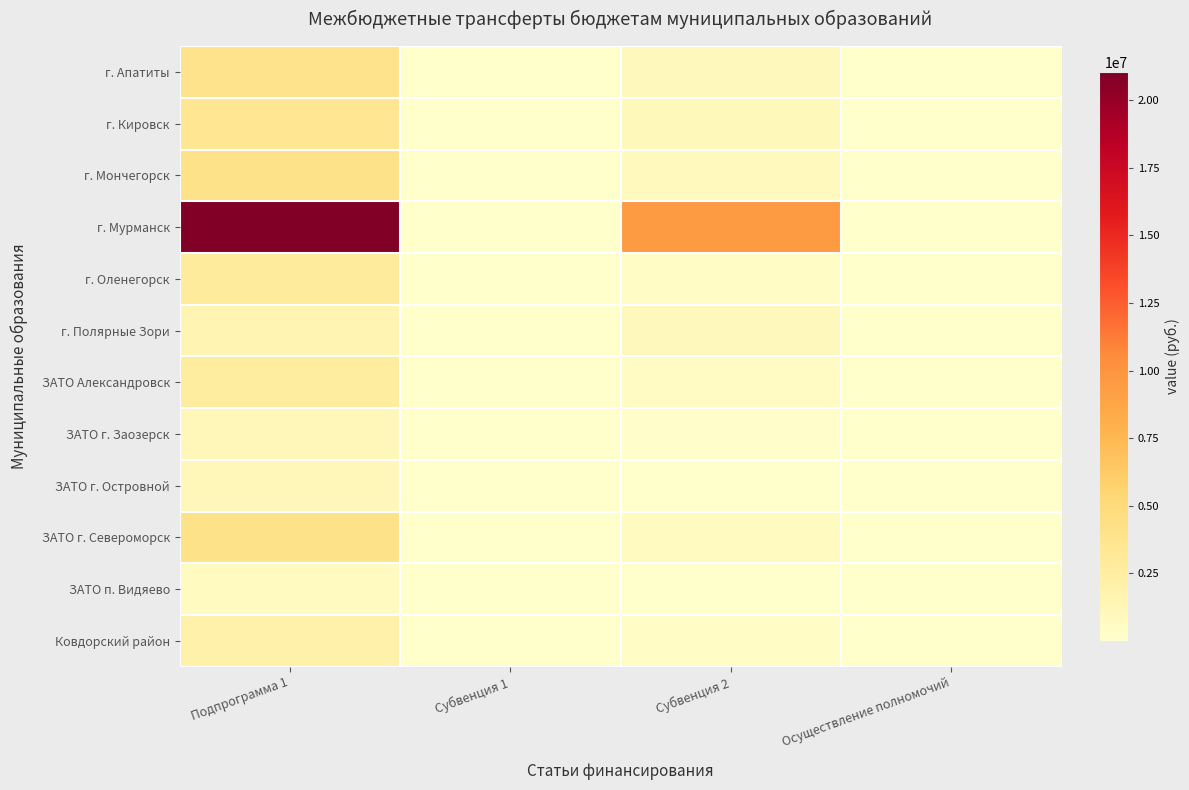

Which has a higher value, Осуществление полномочий or Подпрограмма 1?

Подпрограмма 1